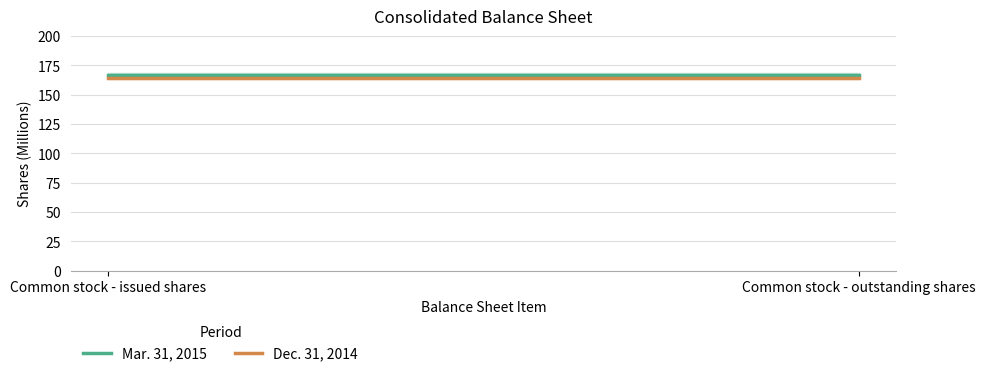

What is the average value of the Mar. 31, 2015 series?

166.7